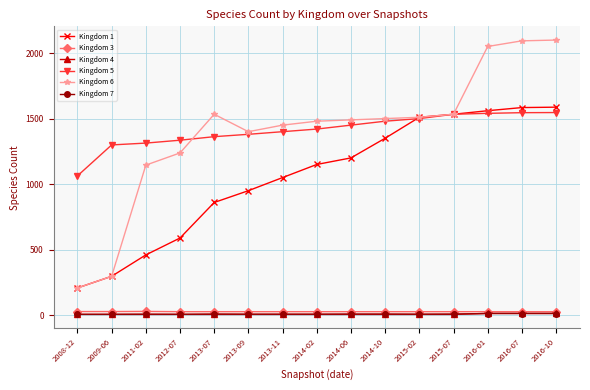

What is the approximate value of Kingdom 5 at 2016-10?

1546